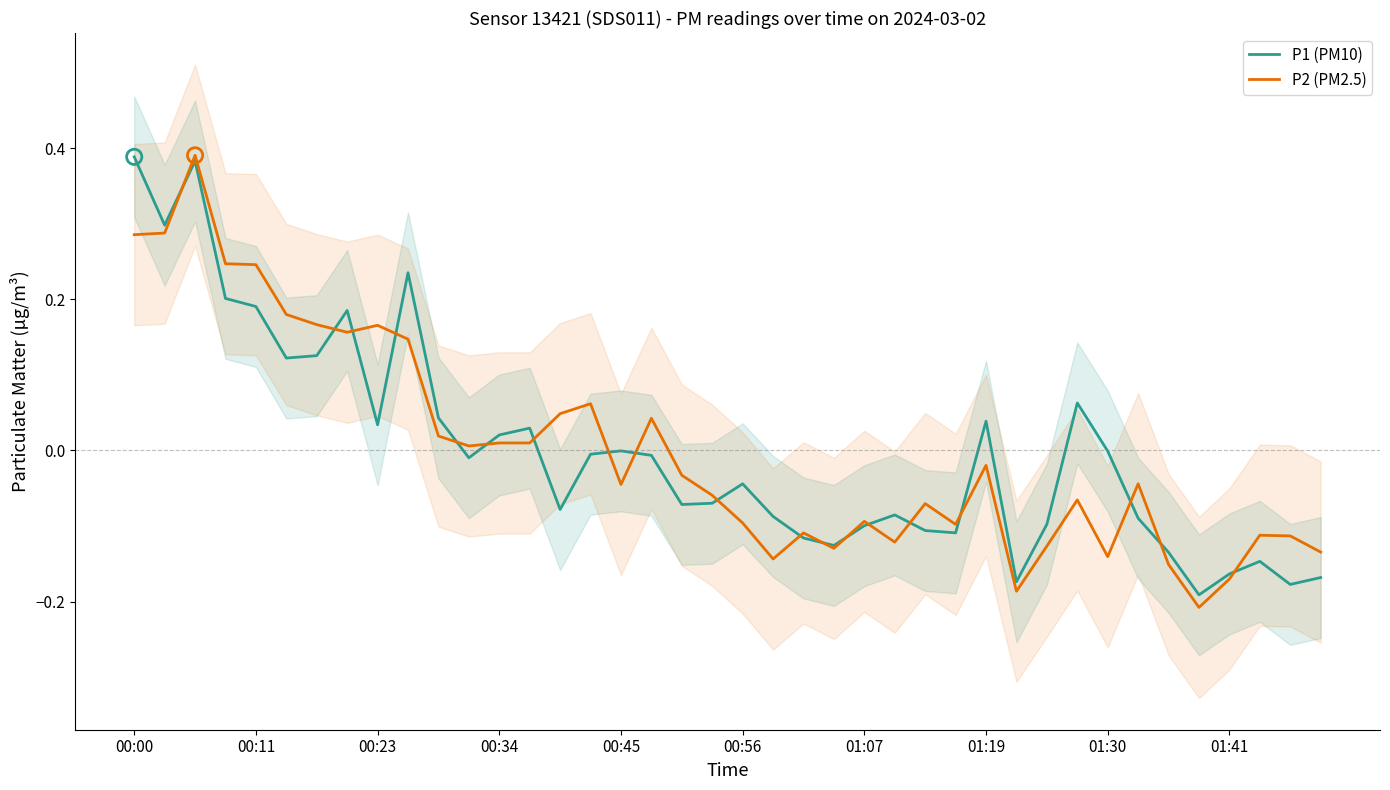

At how many categories does at least one series exceed 0?

19